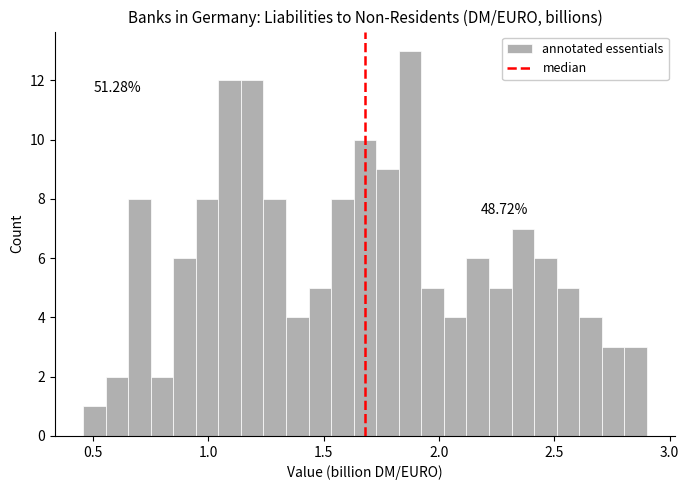

Read against the x-axis, roughly where is the centre of the tallest bar?

1.85